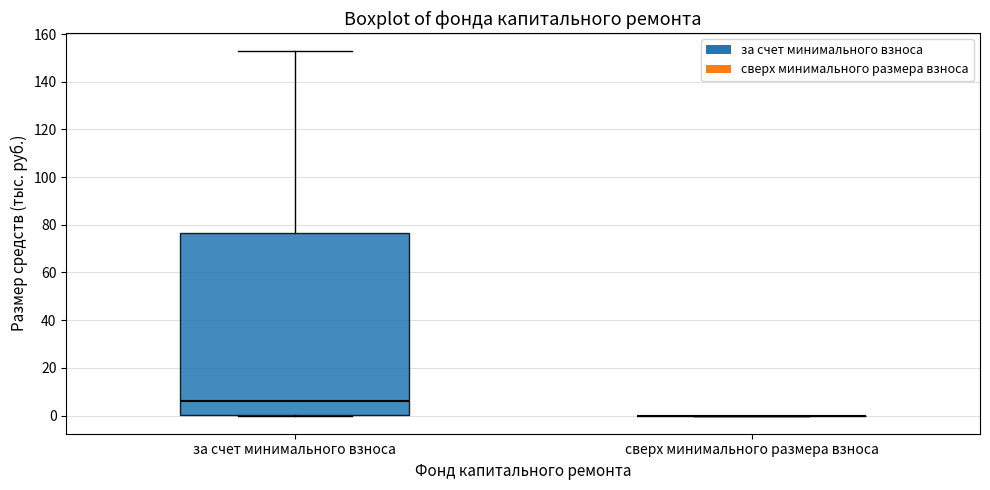

Reading left to right, read every box against the y-axis: the position of its median line, the range the box covers, and the ends of its whiskers. The values are not printed on the chart, so give them approximately, as read against the axis.

за счет минимального взноса: median 6, box 0 to 76, whiskers 0 to 152
сверх минимального размера взноса: box collapsed to a line at 0, whiskers 0 to 0